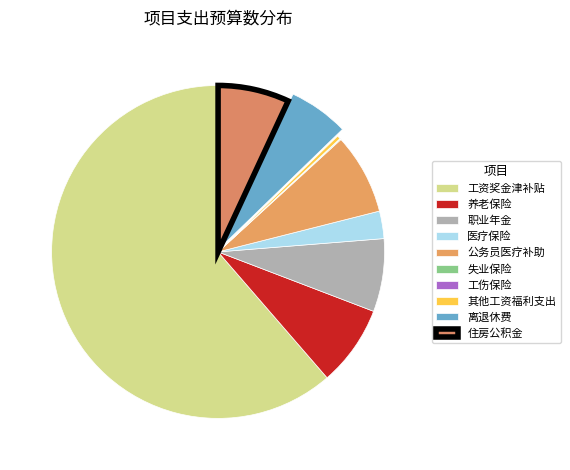

To the nearest percent, what is the difference between the 医疗保险 and 住房公积金 slice percentages?

4%